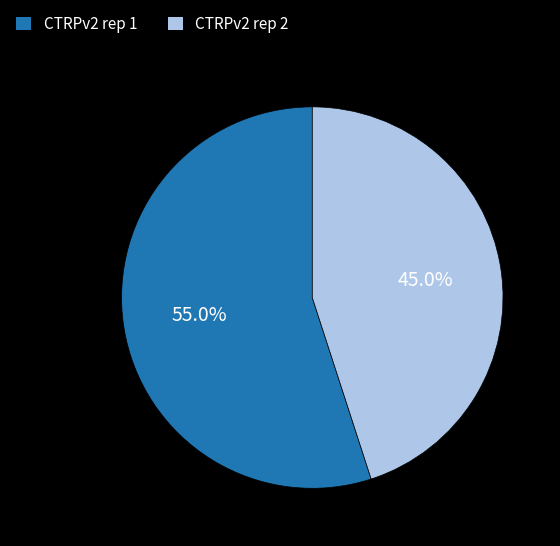

Rank the categories by value from lowest to highest.

CTRPv2 rep 2, CTRPv2 rep 1